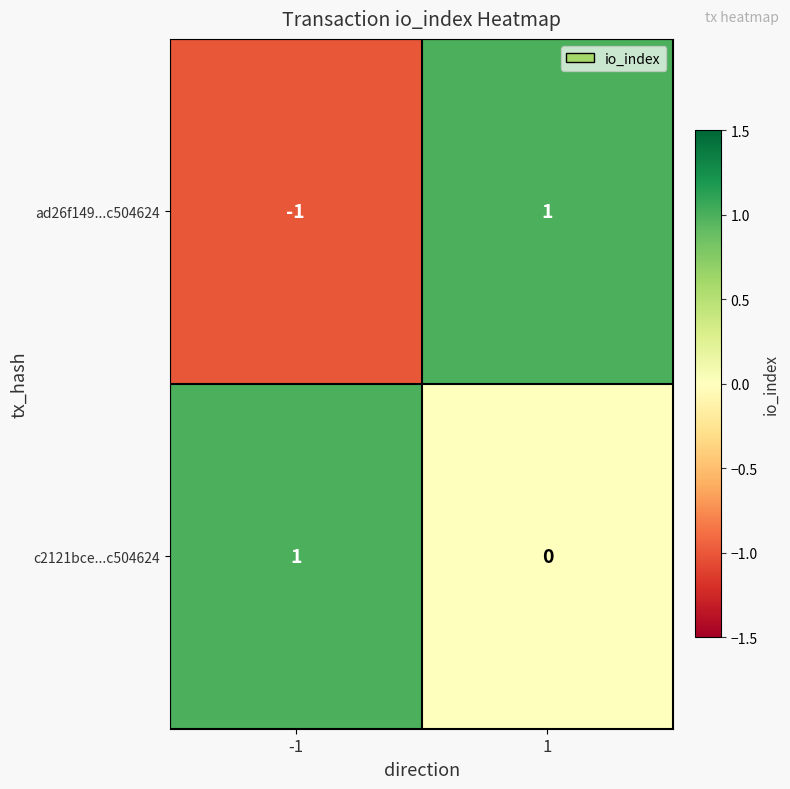

Which series changed the most between -1 and 1?

ad26f149...c504624